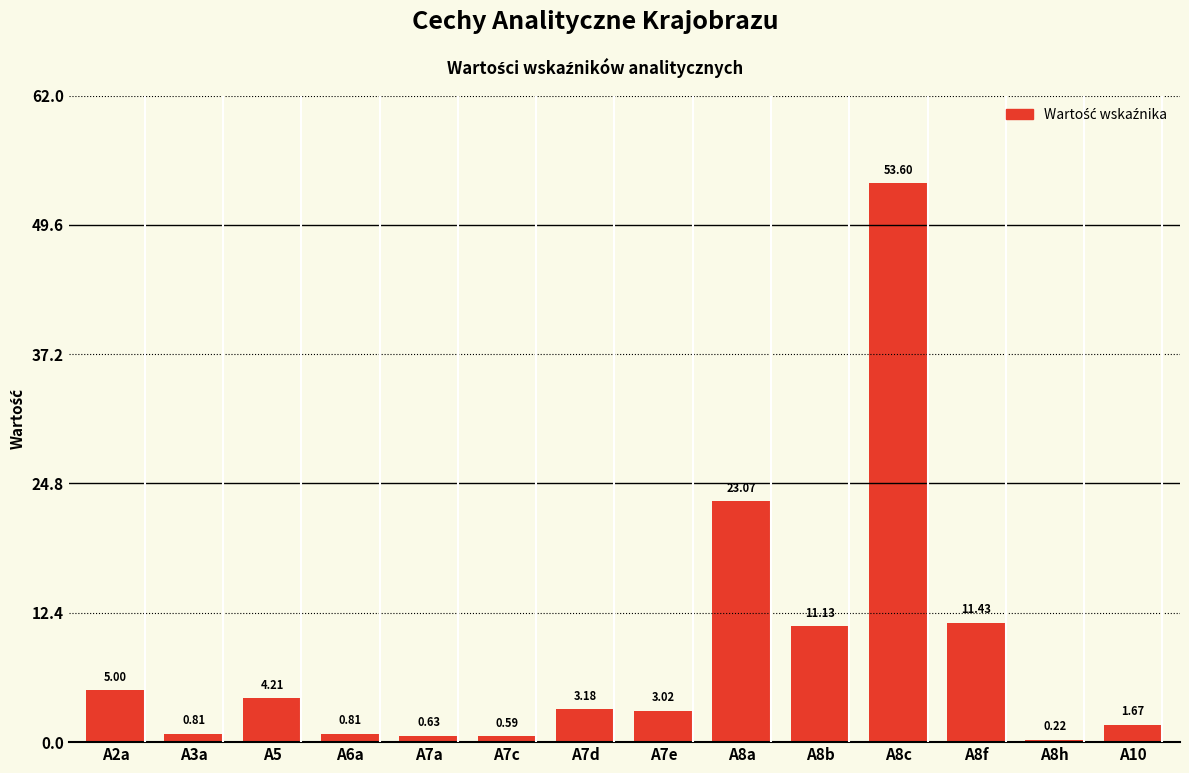

Which has a higher value, A8b or A7a?

A8b